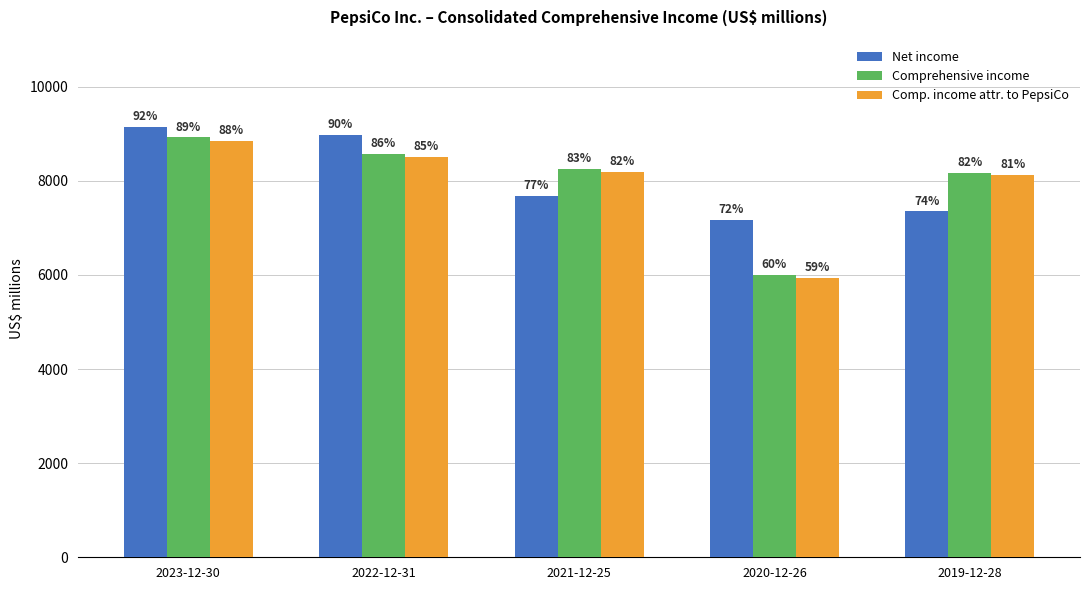

What are all the series names shown in the legend?

Net income, Comprehensive income, Comp. income attr. to PepsiCo